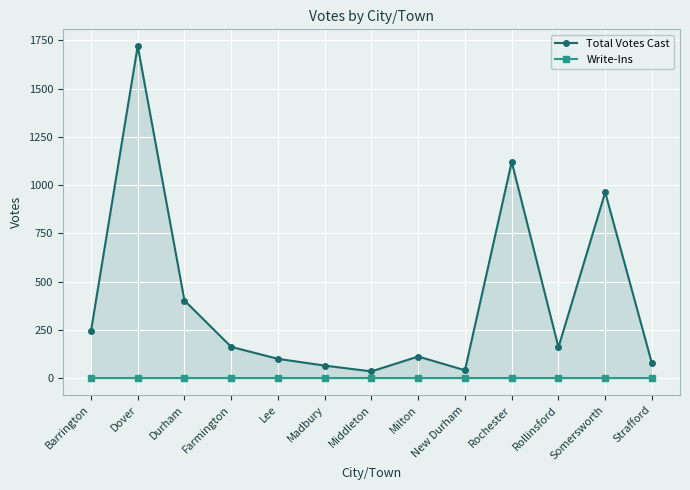

How many lines are shown in the chart?

2